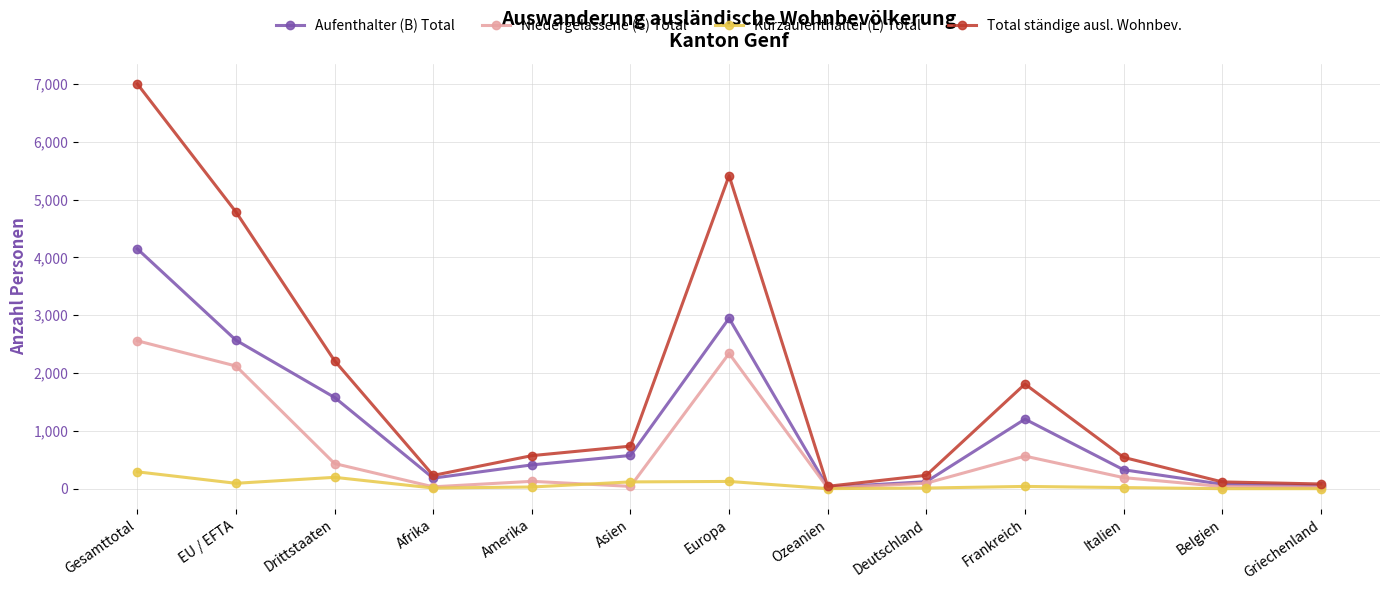

Which category has the highest value in the Kurzaufenthalter (L) Total series?

Gesamttotal